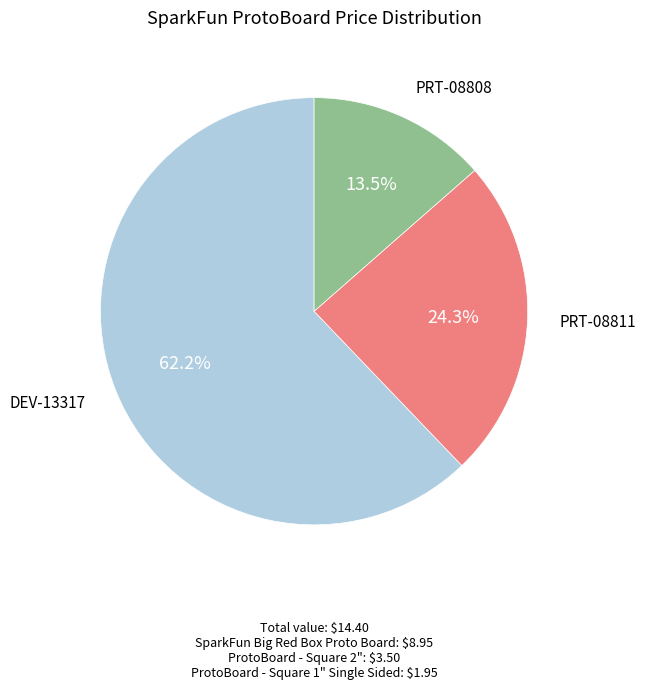

Does any single category account for the majority?

Yes